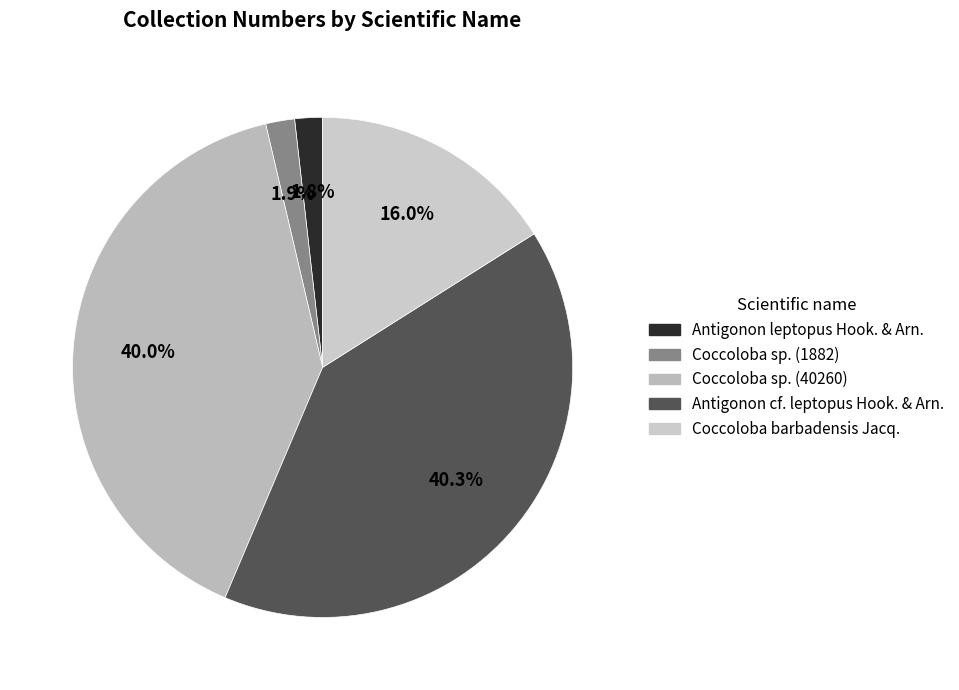

Does any single category account for the majority?

No